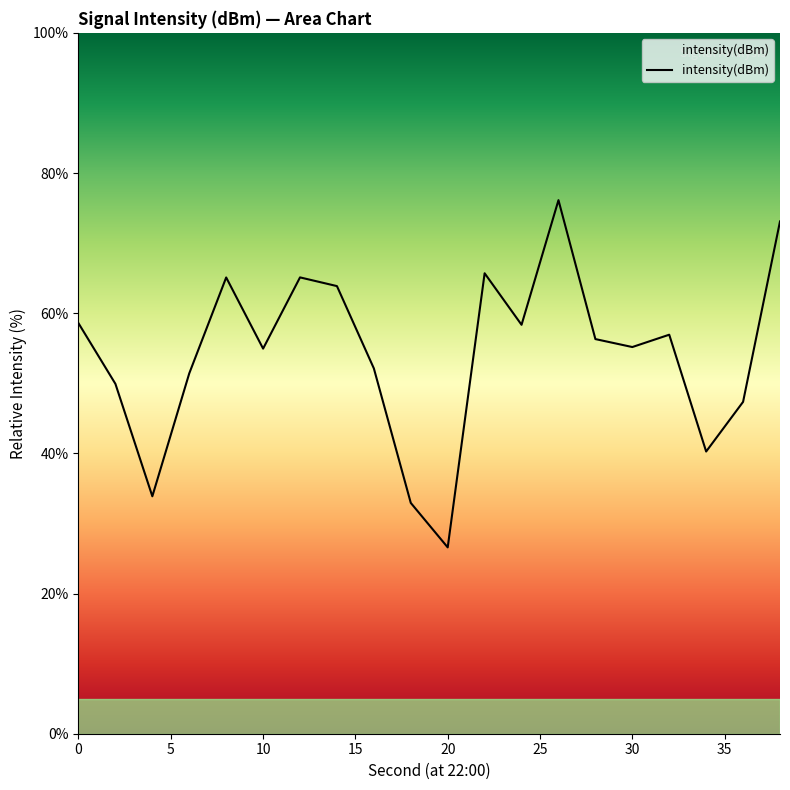

How many lines are shown in the chart?

1